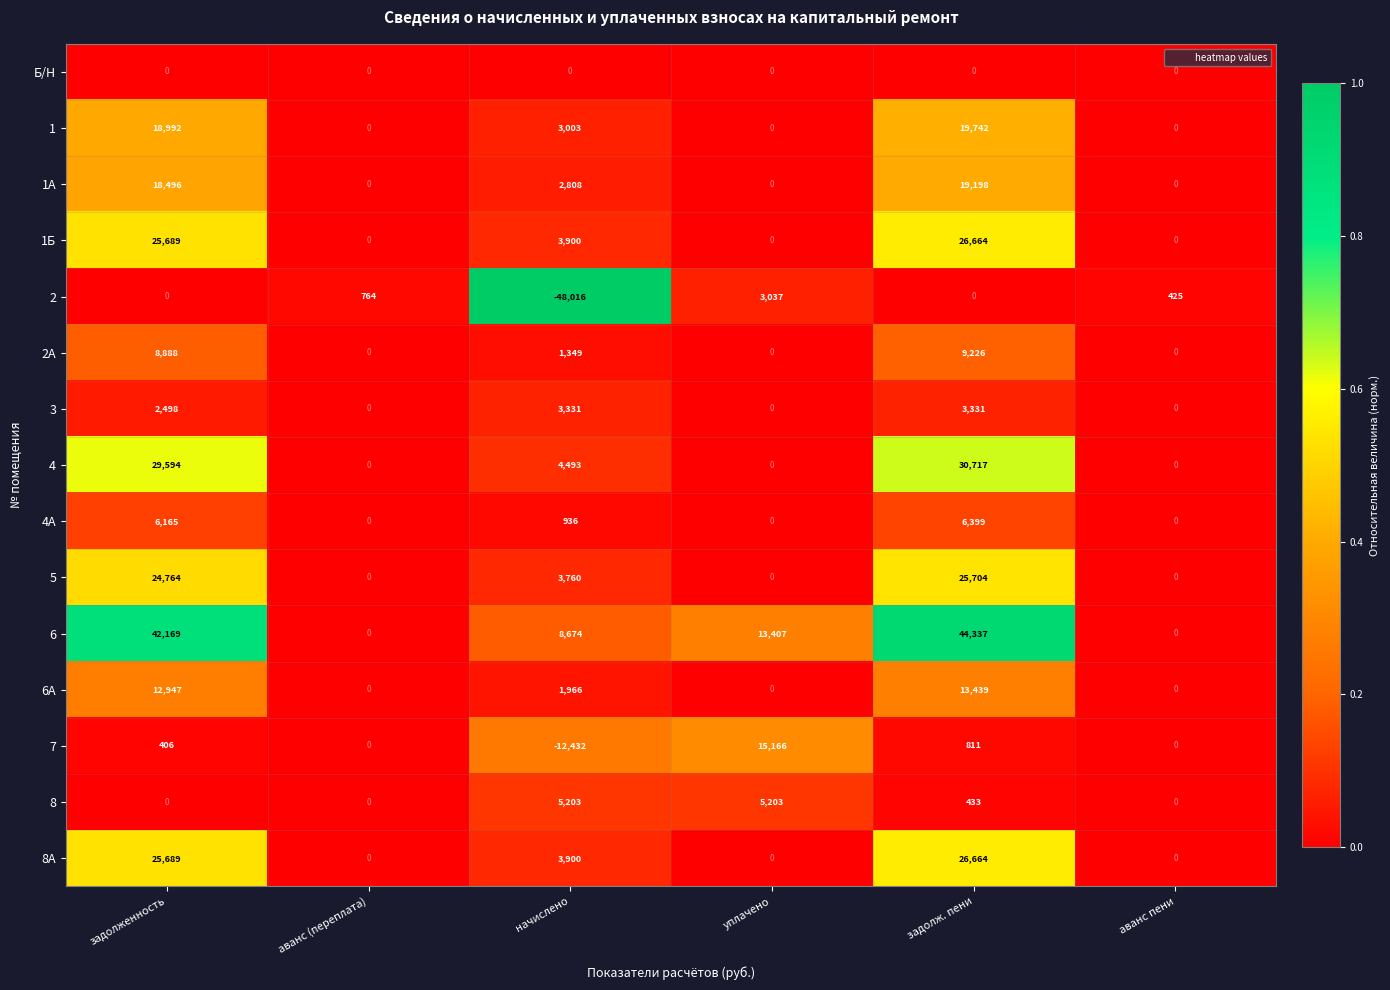

True or false: 3 has a value of 1010 at аванс пени.

False